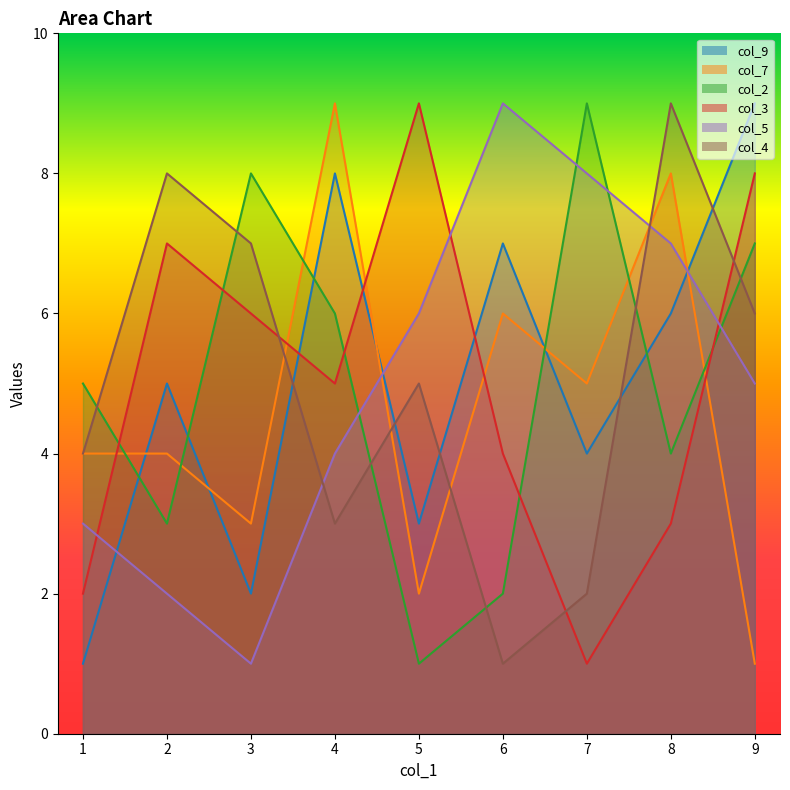

List the series in order of their peak value, lowest first.

col_9, col_7, col_2, col_3, col_5, col_4